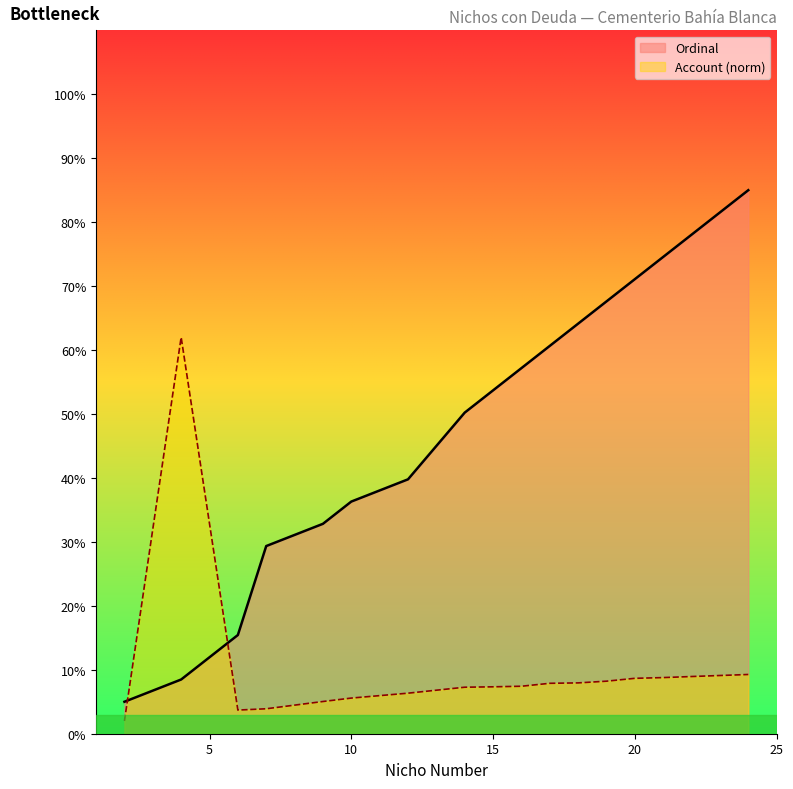

Which series has the largest total across all categories?

Ordinal